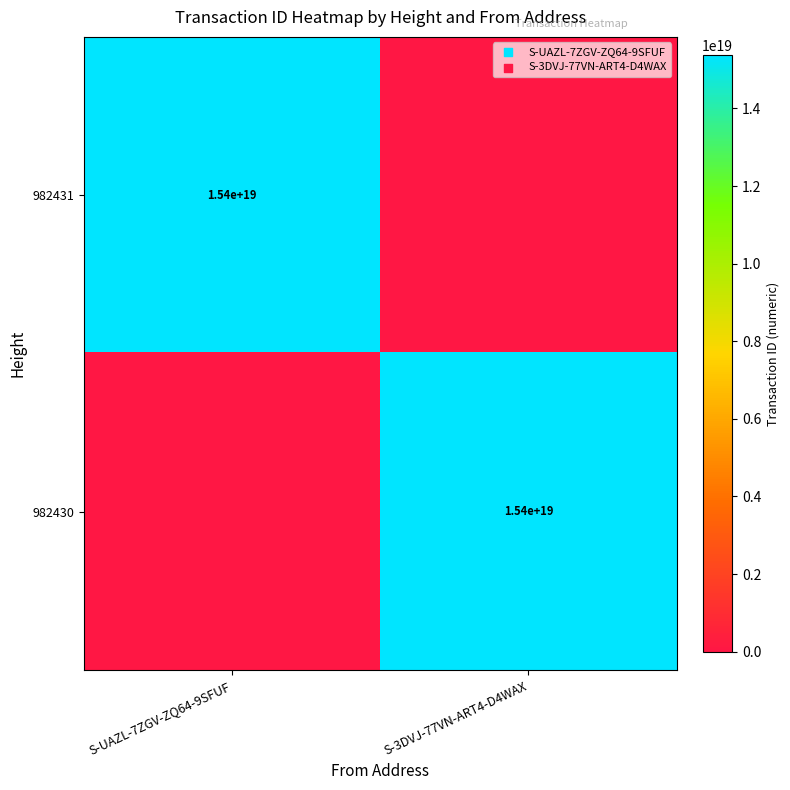

The value of 982431 at S-UAZL-7ZGV-ZQ64-9SFUF is 15400000000000000000. True or false?

True